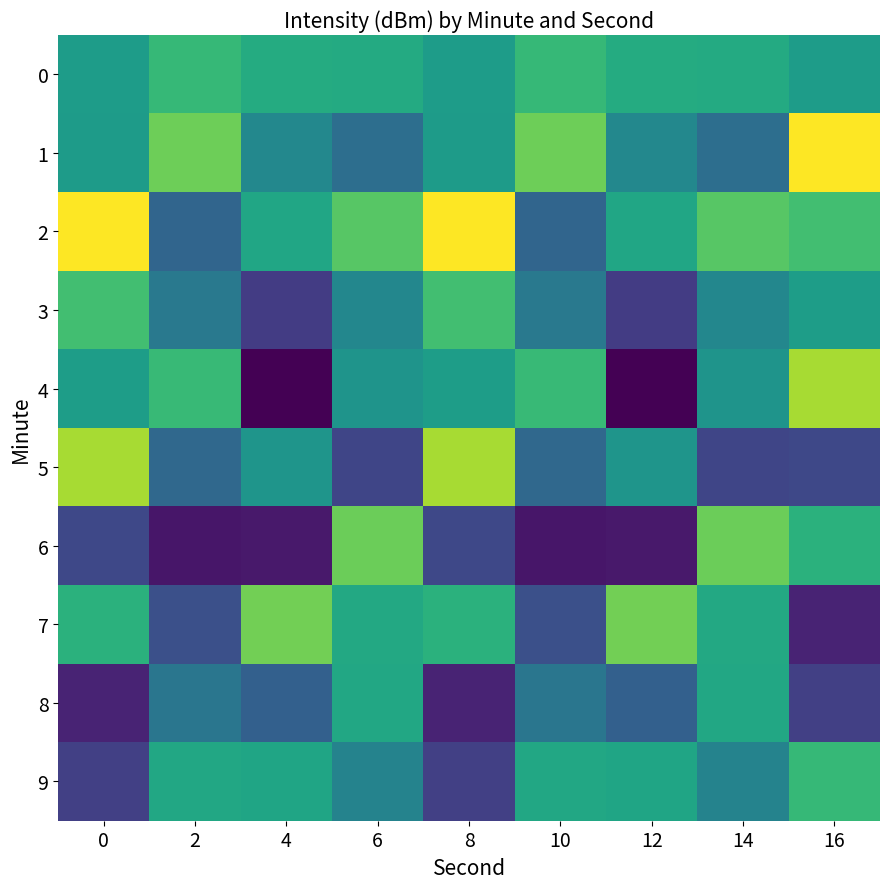

What is the total value across all series at 16?

-1242.0